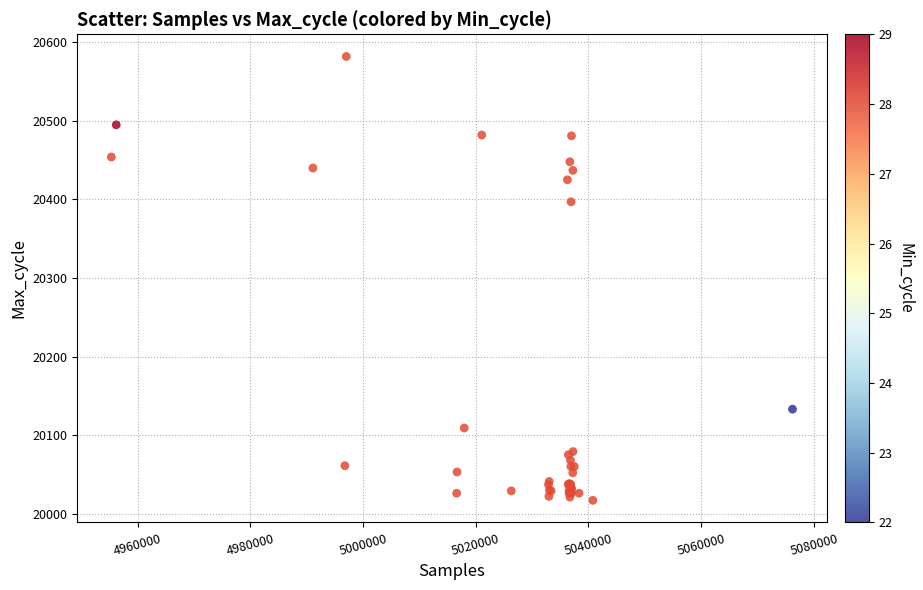

What Y value in the scatter plot is closest to 20299?

20397